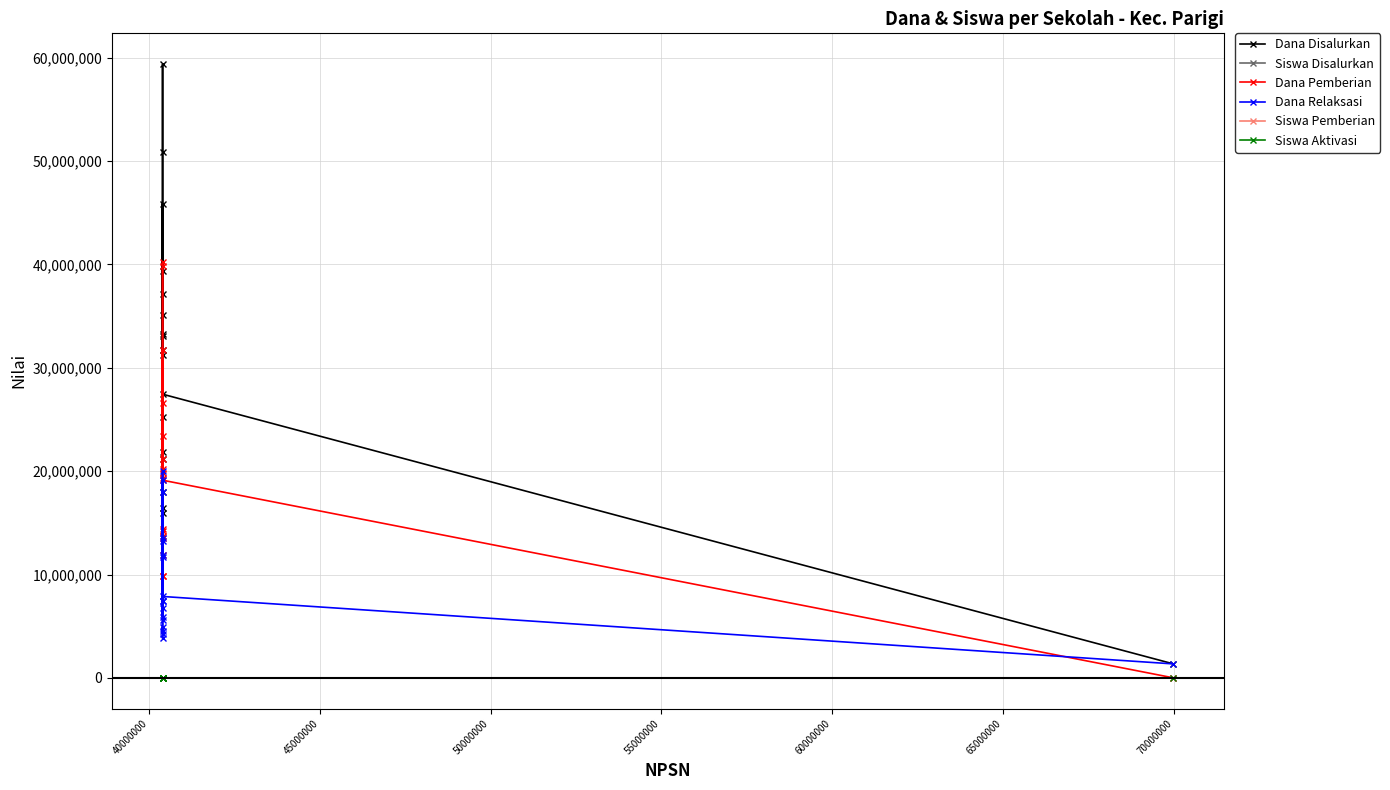

True or false: Dana Disalurkan and Dana Relaksasi intersect in this chart.

False